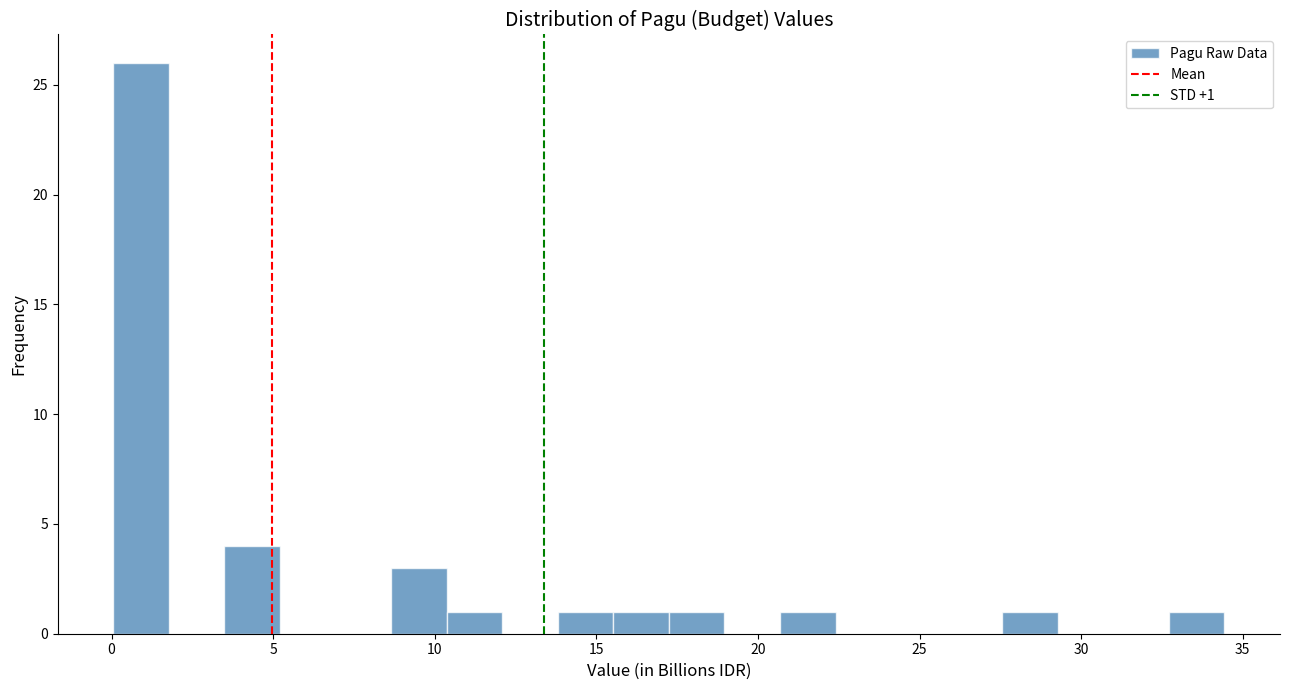

Read against the x-axis, roughly where is the centre of the tallest bar?

1.0